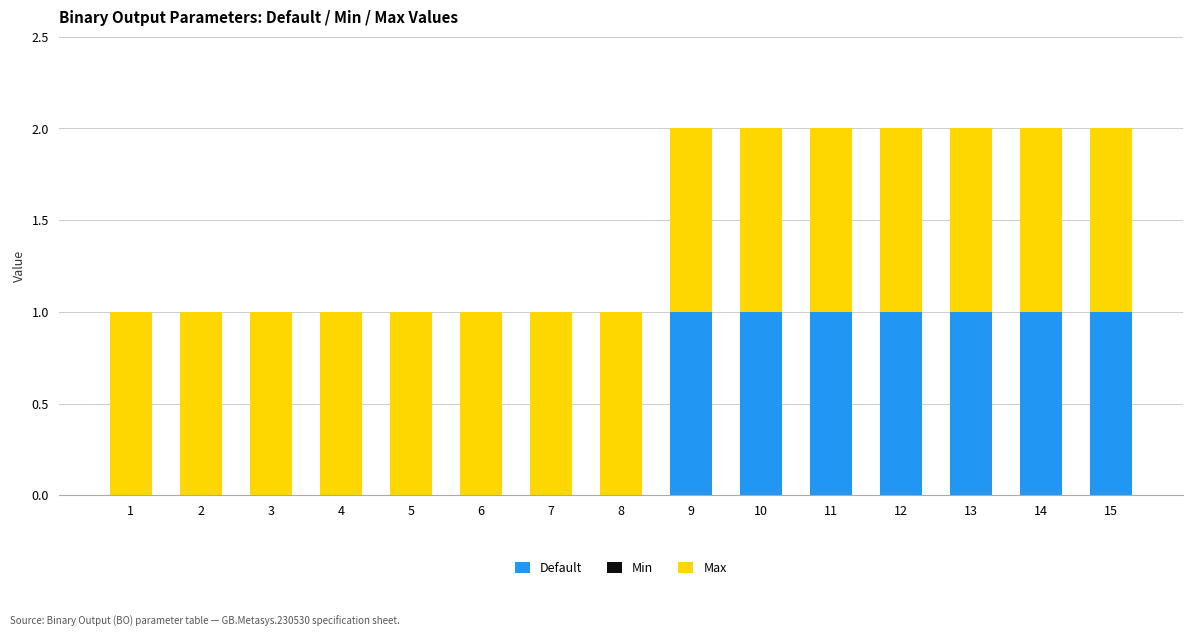

Is it true that Default equals 1 at 10?

True